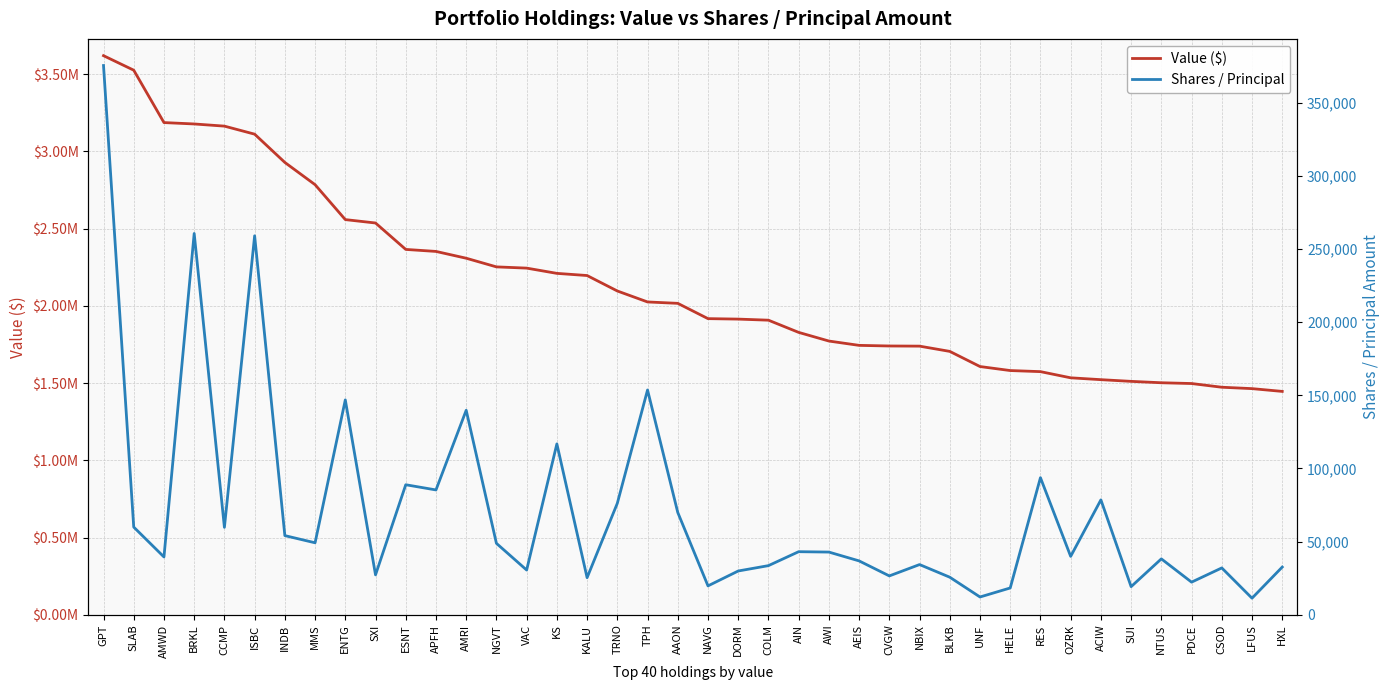

True or false: Value ($) has a value of 2758559 at TPH.

False